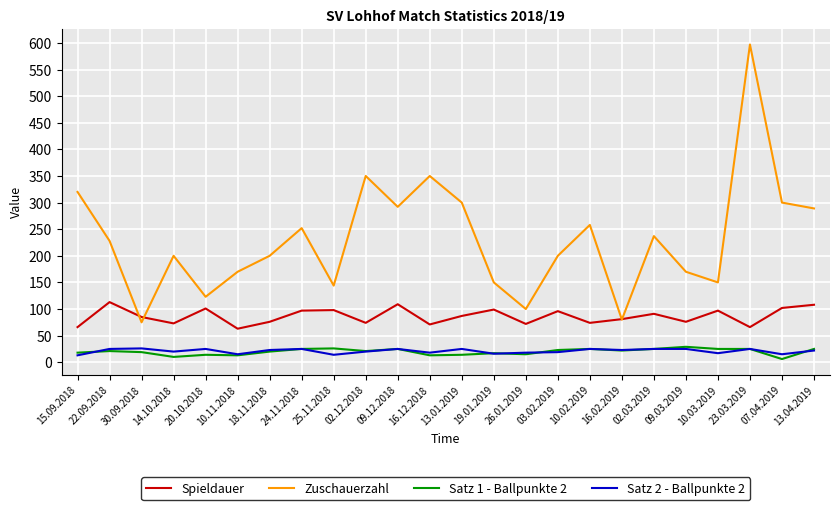

Which series changed the most between 14.10.2018 and 16.02.2019?

Zuschauerzahl